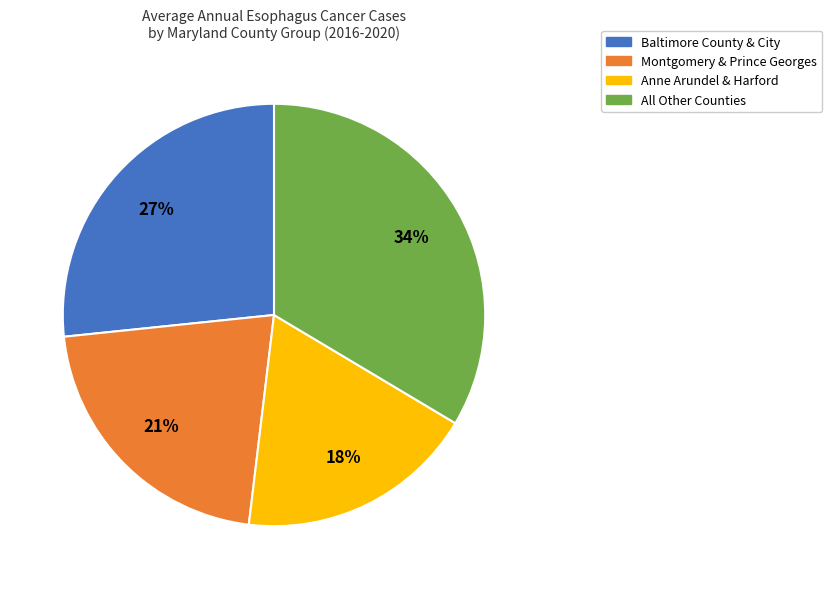

To the nearest percent, what is the combined percentage of Baltimore County & City and Montgomery & Prince Georges?

48%